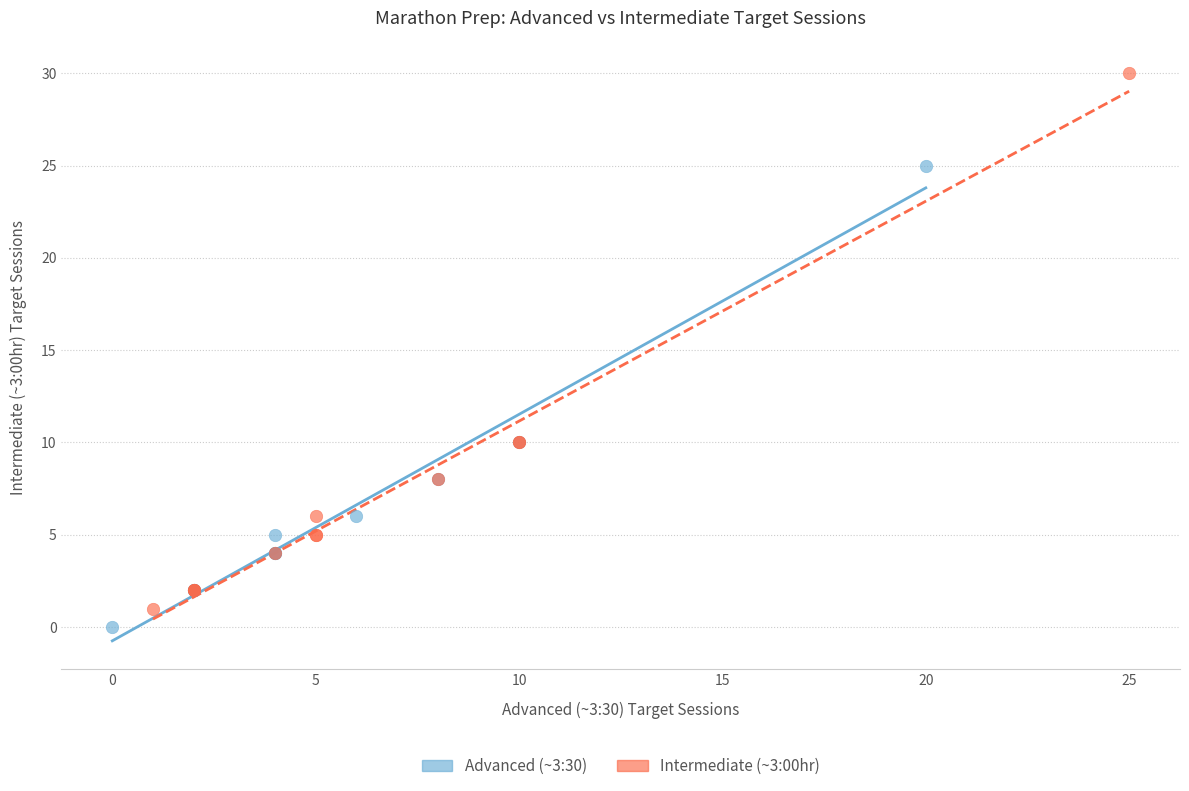

Which series contains the highest Y value?

Intermediate (~3:00hr)